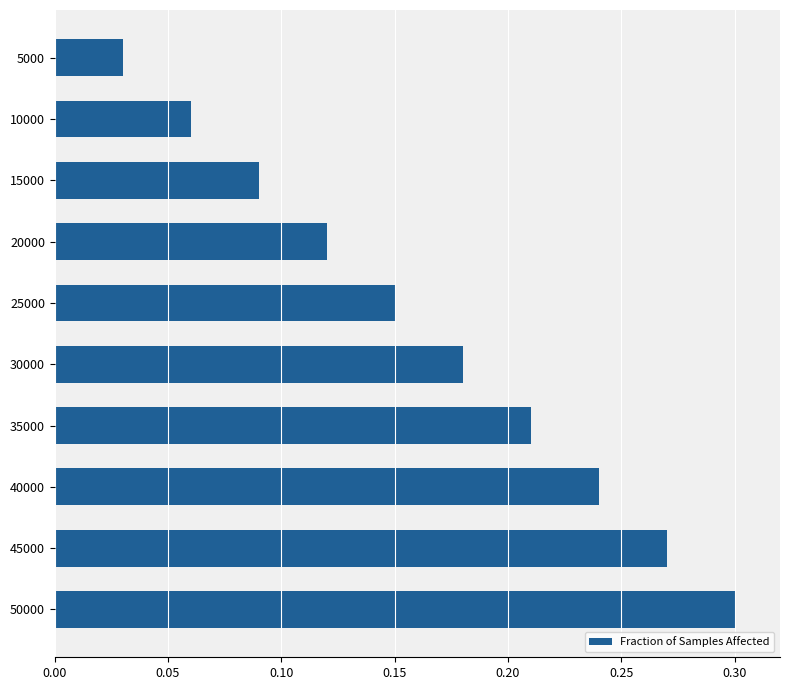

Are the bars grouped side by side (vs. stacked)?

No